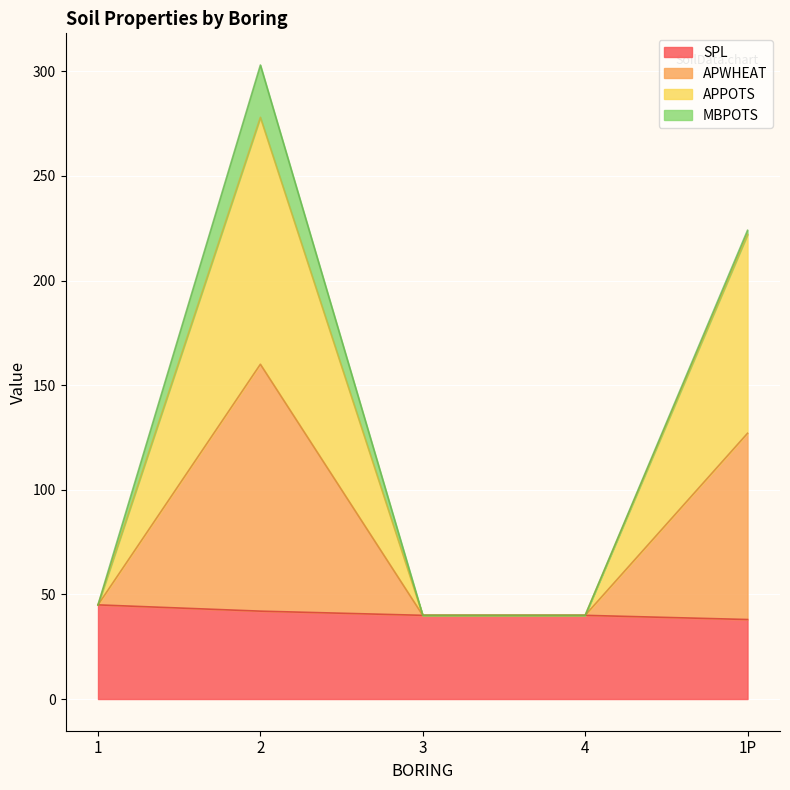

What are all the series names shown in the legend?

SPL, APWHEAT, APPOTS, MBPOTS